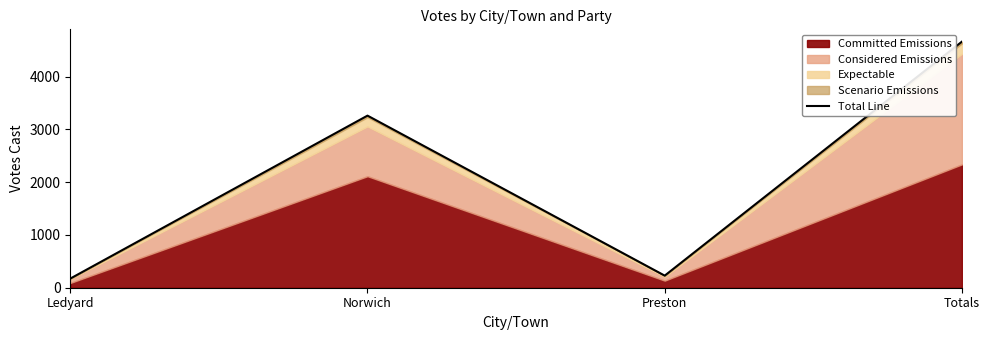

What is the difference between the maximum and second lowest values?

4434